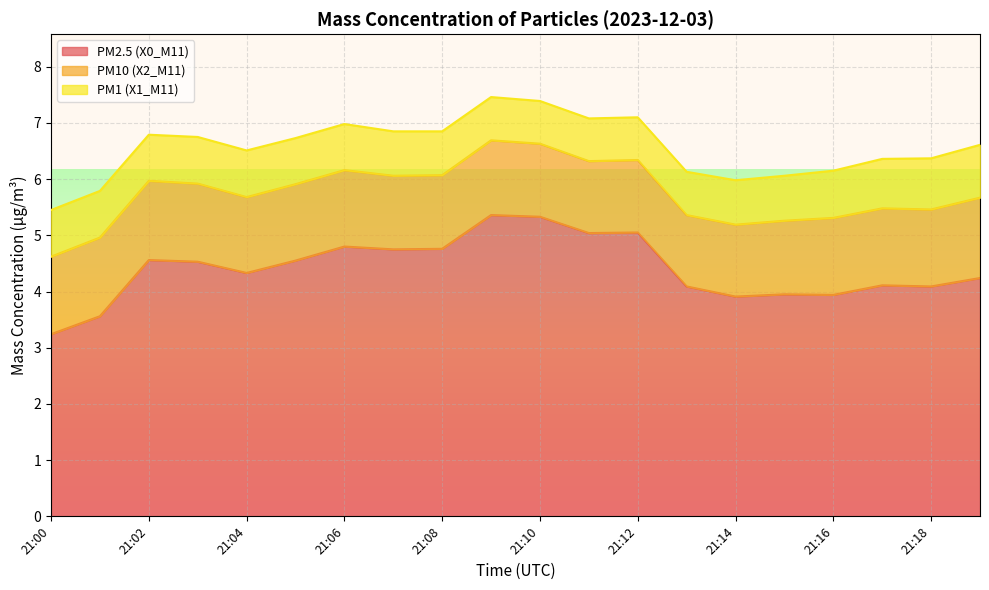

List the series in order of their peak value, highest first.

PM2.5 (X0_M11), PM10 (X2_M11), PM1 (X1_M11)